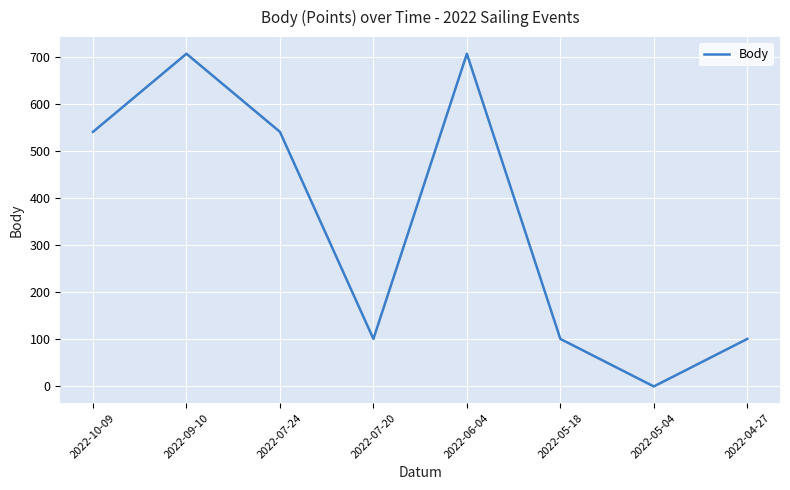

True or false: there are more than 2 points higher than both neighbors.

False